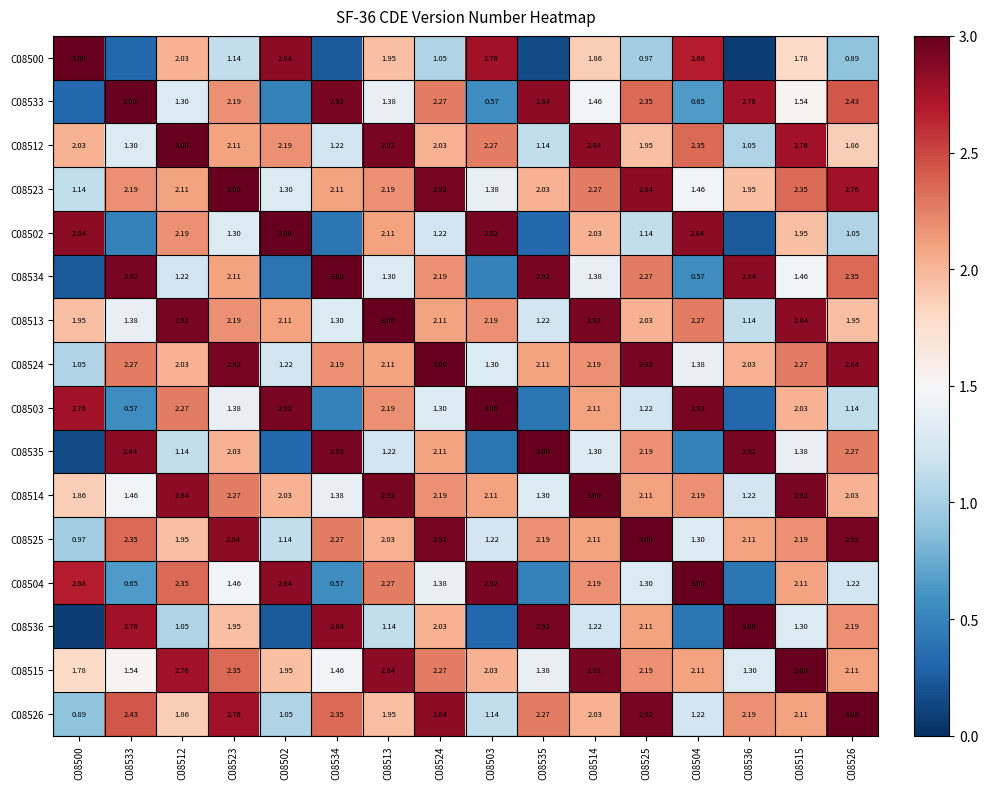

What is the spread (max minus min) of values at C08533?

2.7